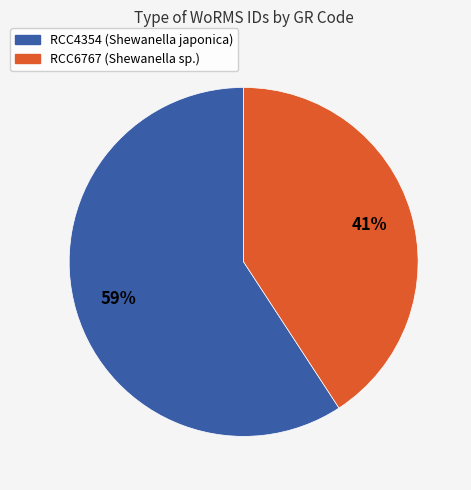

To the nearest percent, what percentage of the pie is RCC6767?

41%